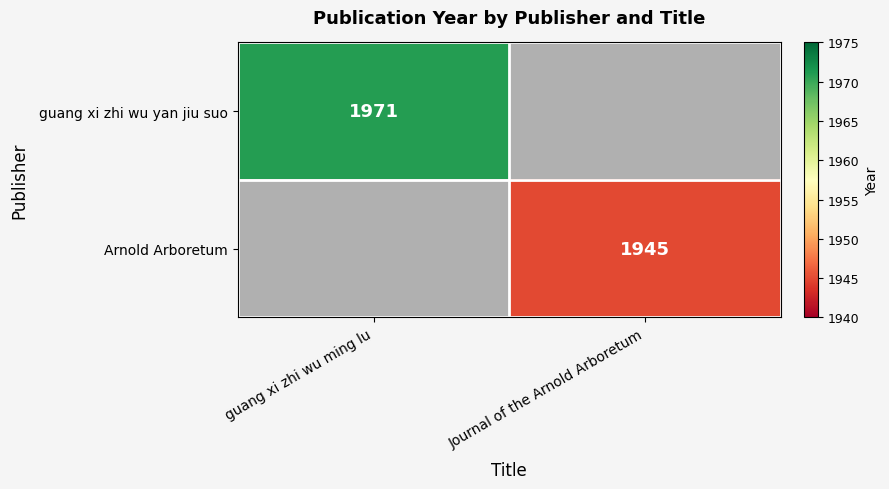

The guang xi zhi wu yan jiu suo series shows 3214 at guang xi zhi wu ming lu. True or false?

False